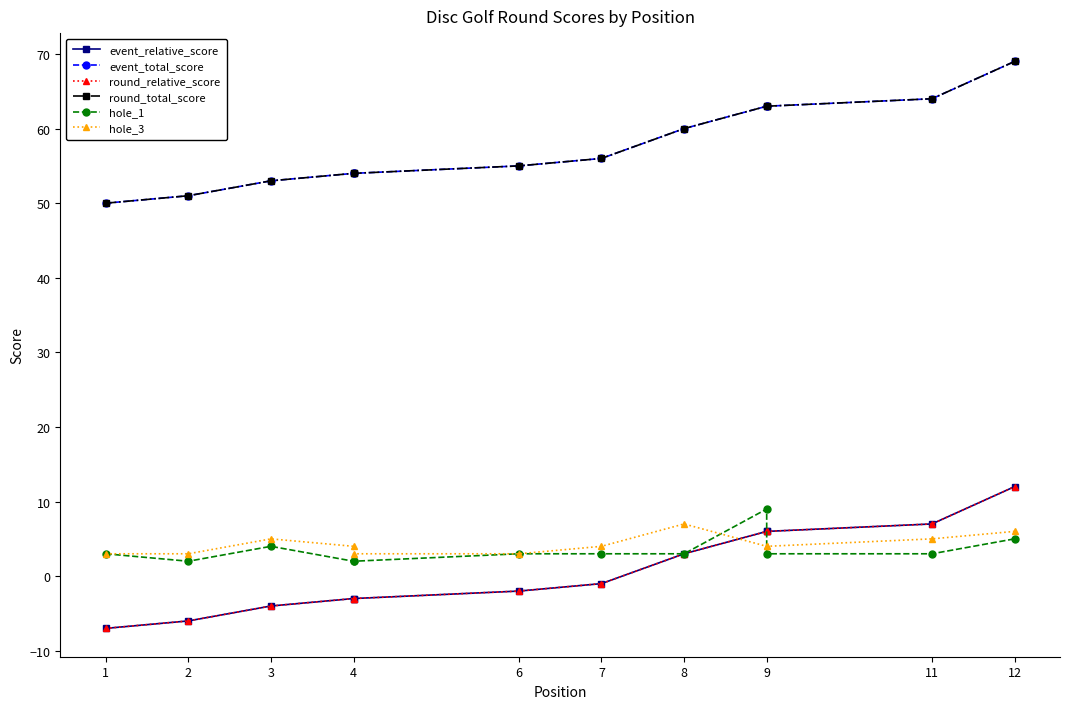

What is the value of the event_relative_score point at the 8th from the left?

3